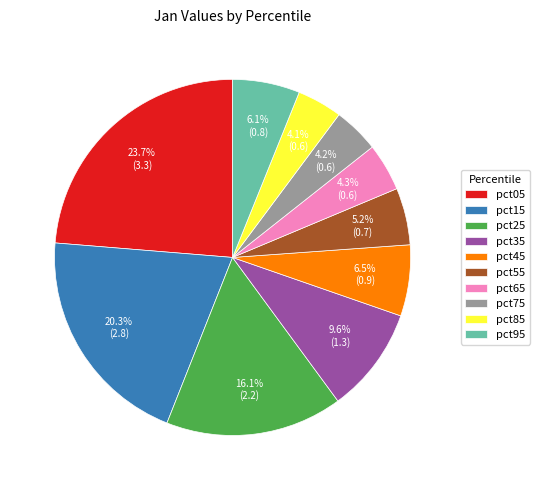

To the nearest percent, what percentage of the pie is pct25?

16%